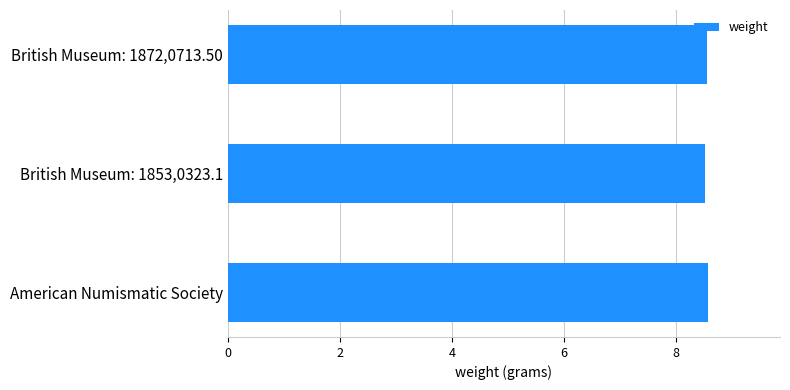

Count the values in the range 8 to 9.

3